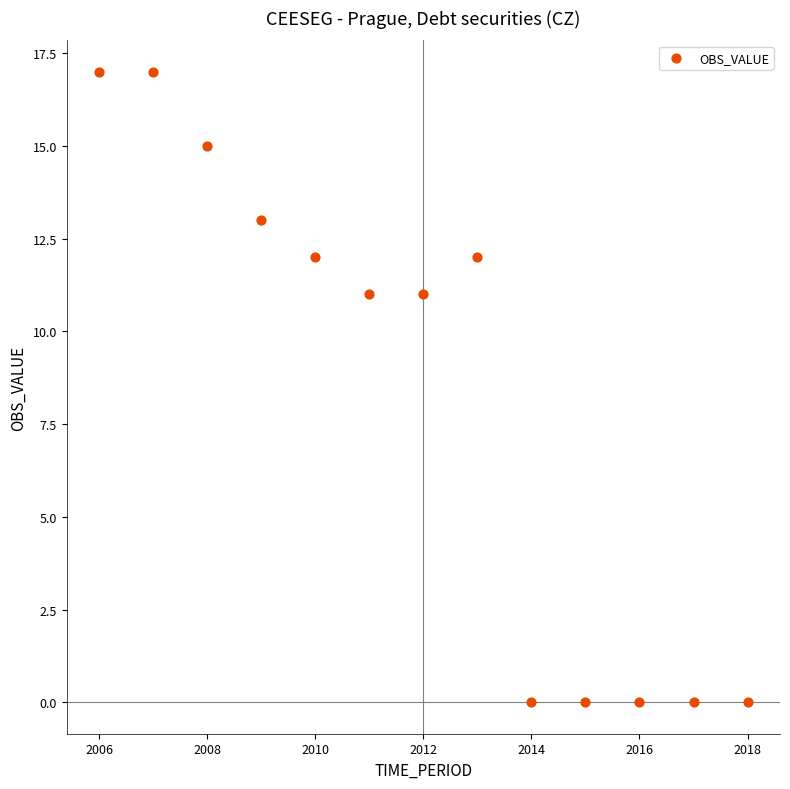

What is the range of Y values (max minus min)?

17